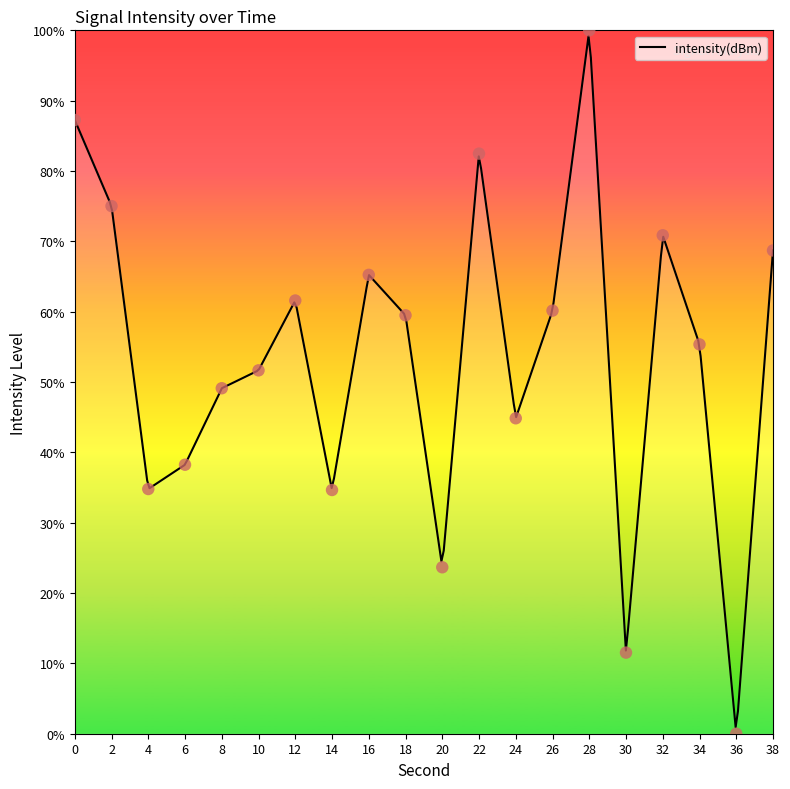

What is the change in value from 18 to 30?

-48.0